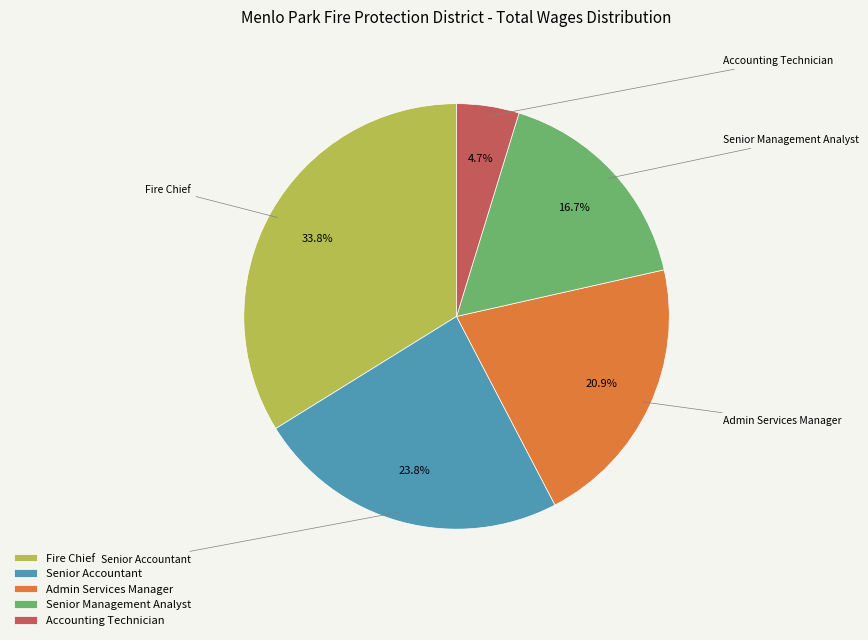

What is the ratio of the value at Admin Services Manager to the value at Accounting Technician?

4.4